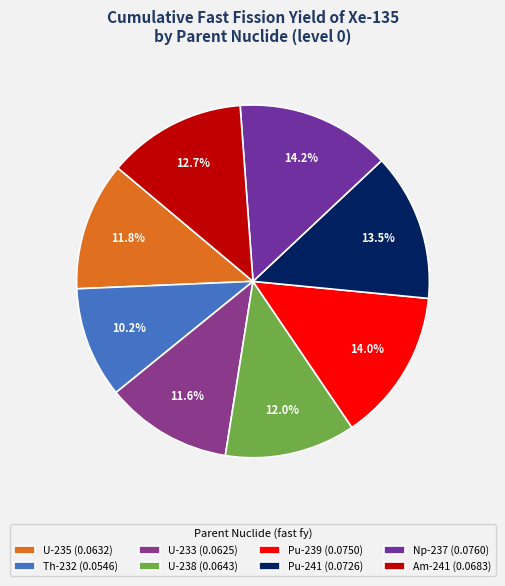

Which category has the biggest portion of the pie?

Np-237